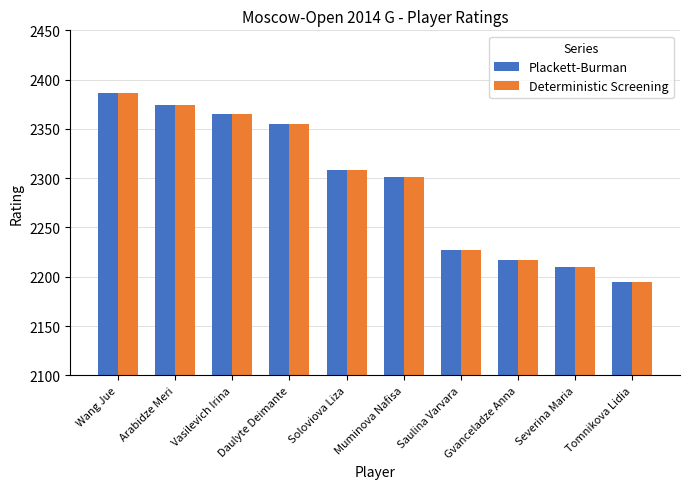

Reading left to right, extract all data points from this chart.

Plackett-Burman: 2386	2374	2365	2355	2308	2301	2227	2217	2210	2195
Deterministic Screening: 2386	2374	2365	2355	2308	2301	2227	2217	2210	2195